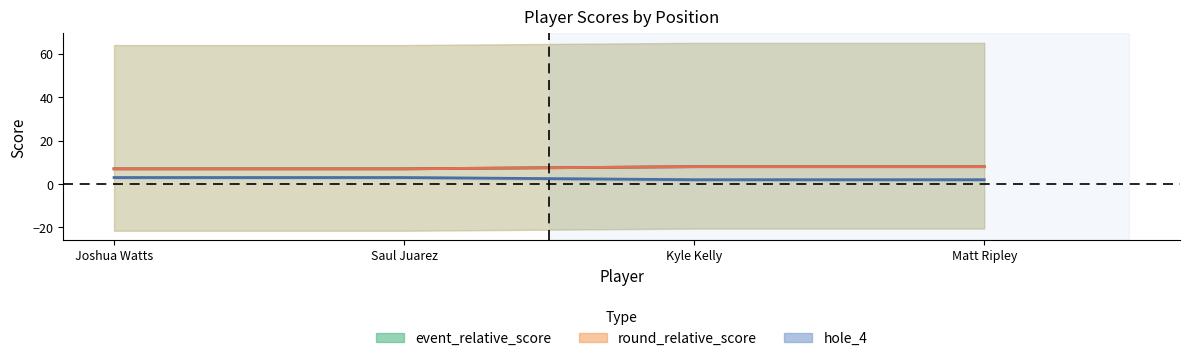

At how many categories does at least one series exceed 7?

2